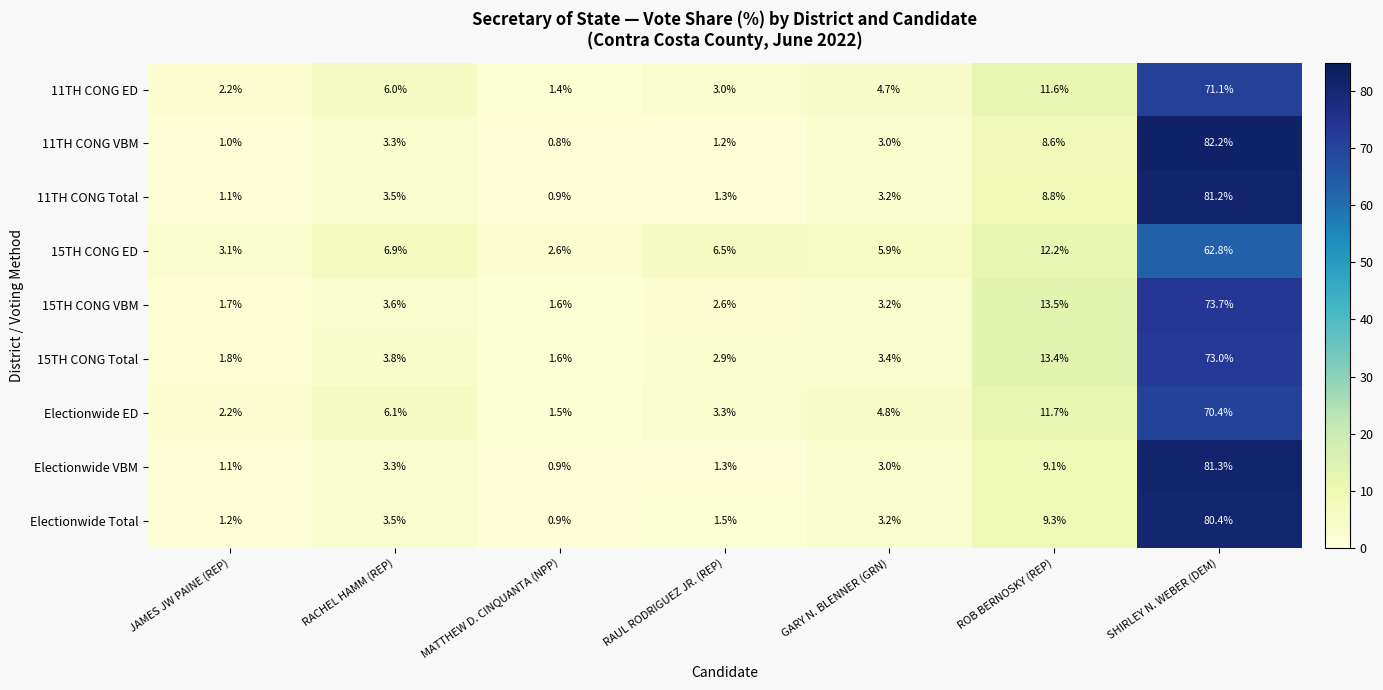

Rank the categories by 15TH CONG VBM value from lowest to highest.

MATTHEW D. CINQUANTA (NPP), JAMES JW PAINE (REP), RAUL RODRIGUEZ JR. (REP), GARY N. BLENNER (GRN), RACHEL HAMM (REP), ROB BERNOSKY (REP), SHIRLEY N. WEBER (DEM)